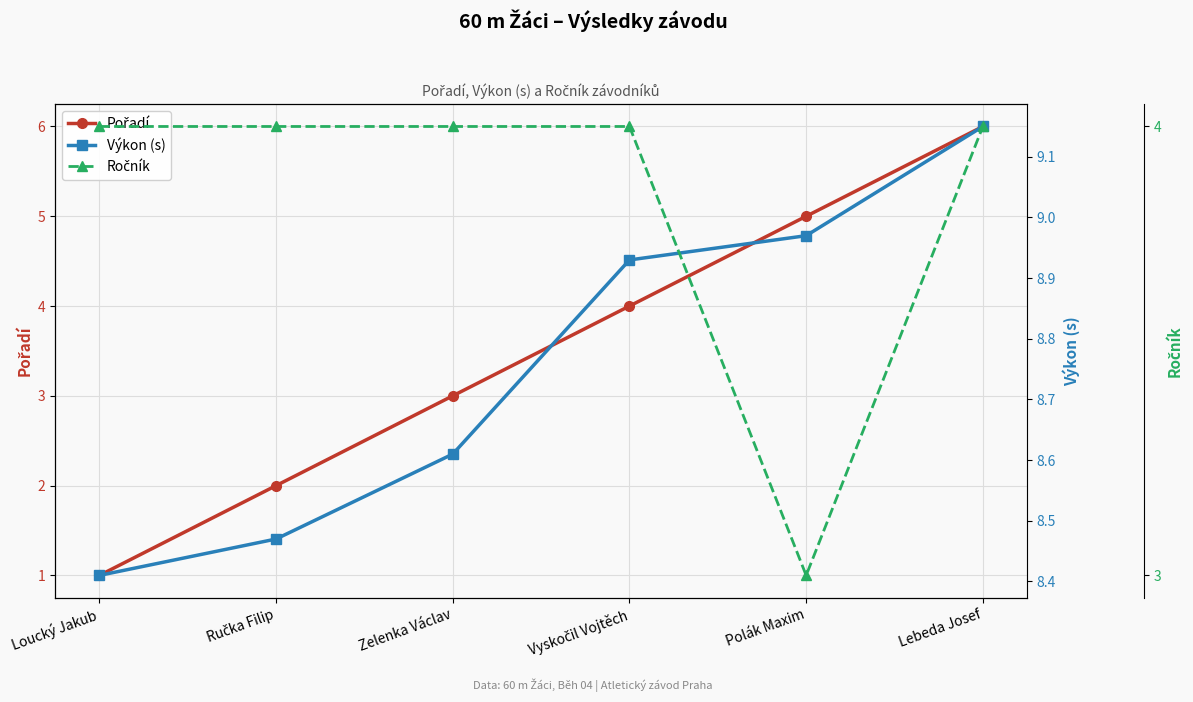

Which label corresponds to the largest value in the chart?

Lebeda Josef